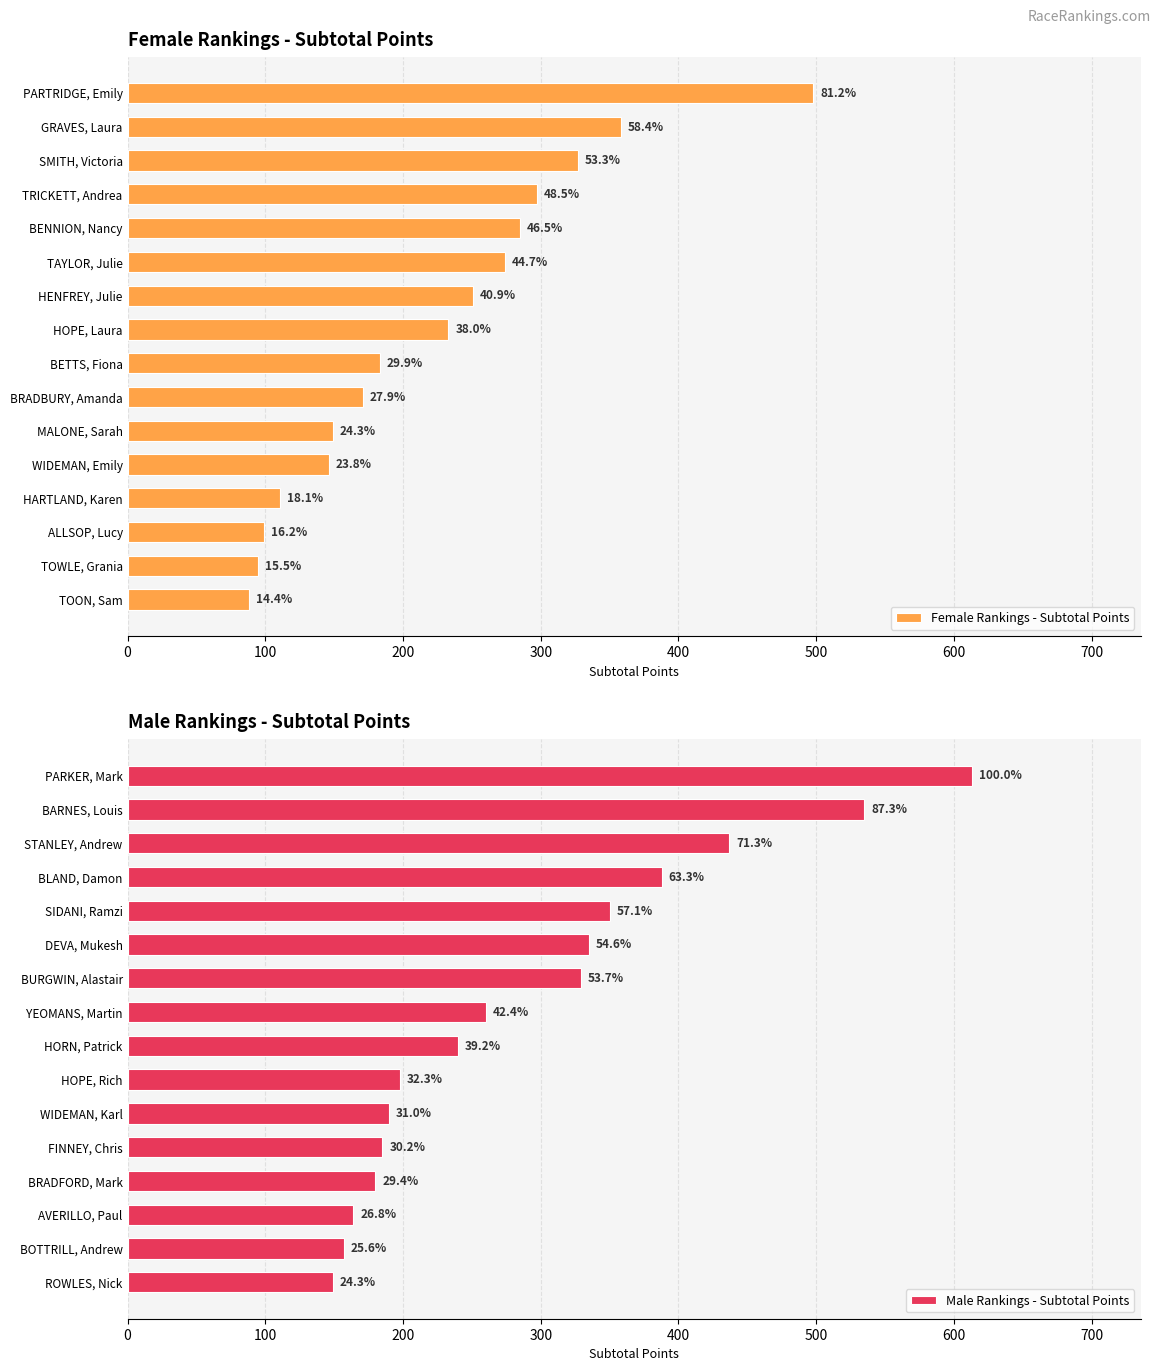

What is the average value of the Male Rankings - Subtotal Points series?

294